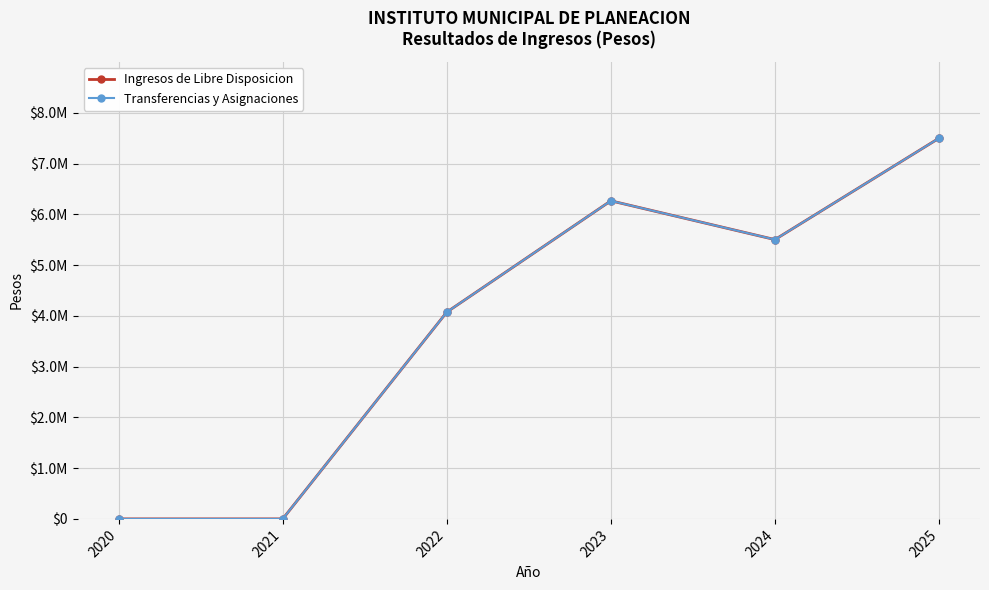

Is this an area chart (filled region under the line)?

No